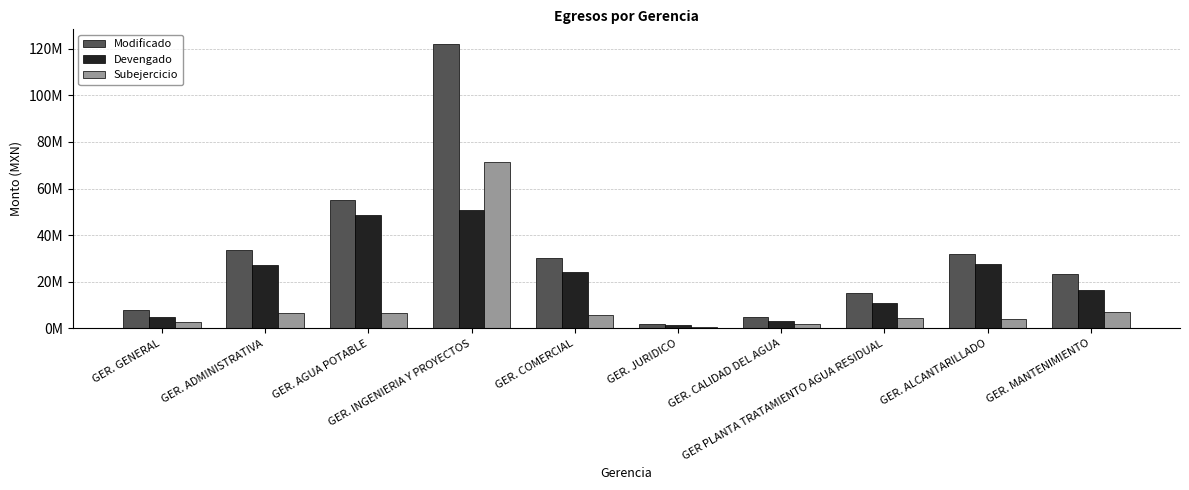

True or false: Modificado has a value of 15213314.4 at GER PLANTA TRATAMIENTO AGUA RESIDUAL.

True